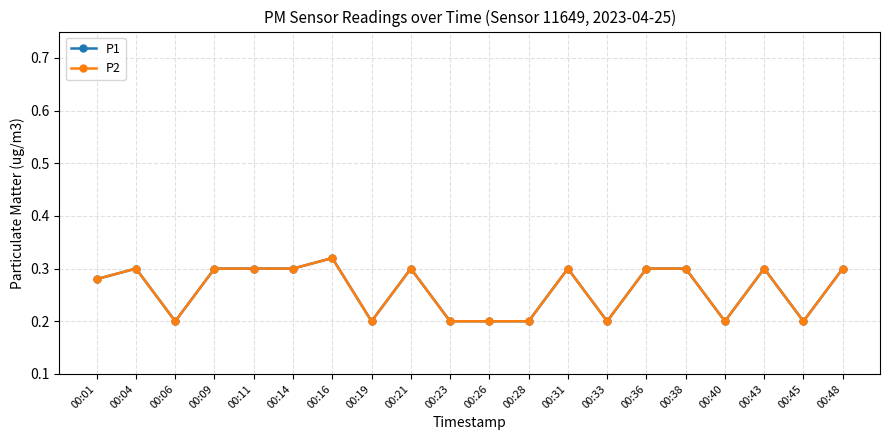

How many interior local valleys does the P2 series have?

5